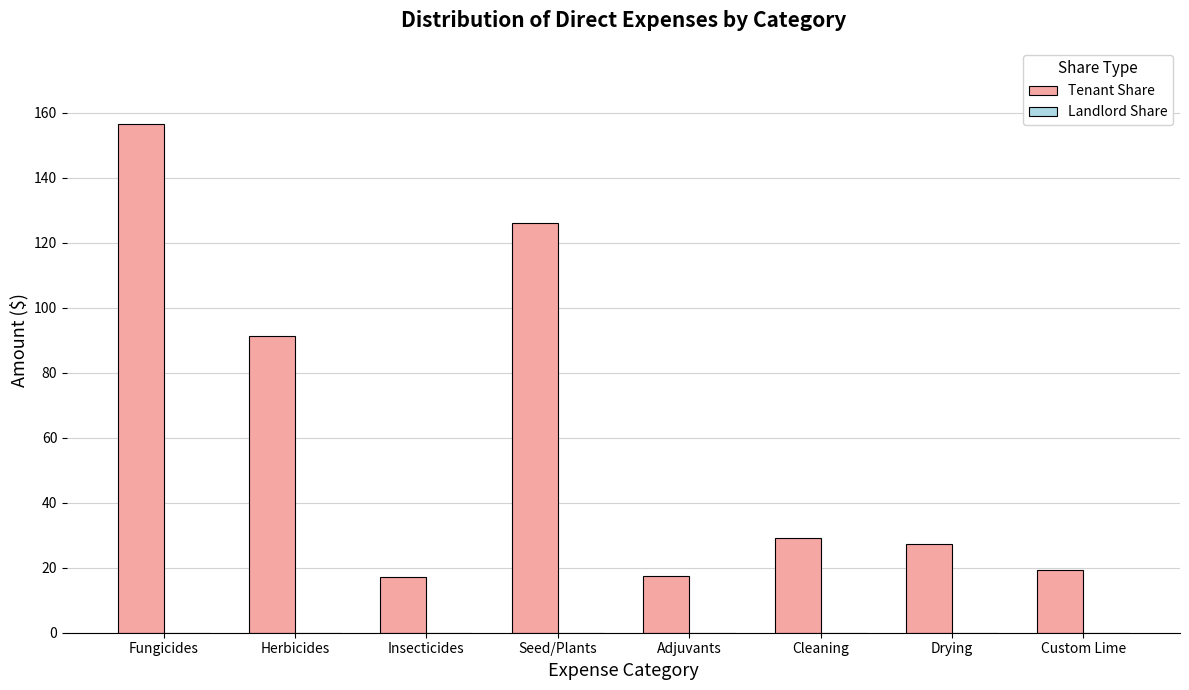

What is the label of the 5th bar from the right?

Seed/Plants